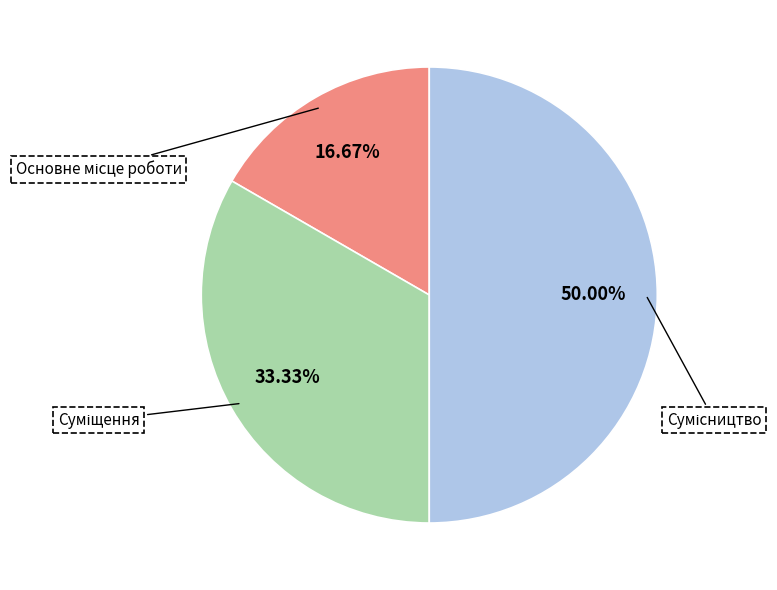

What is the change in value from Основне місце роботи to Суміщення?

+1